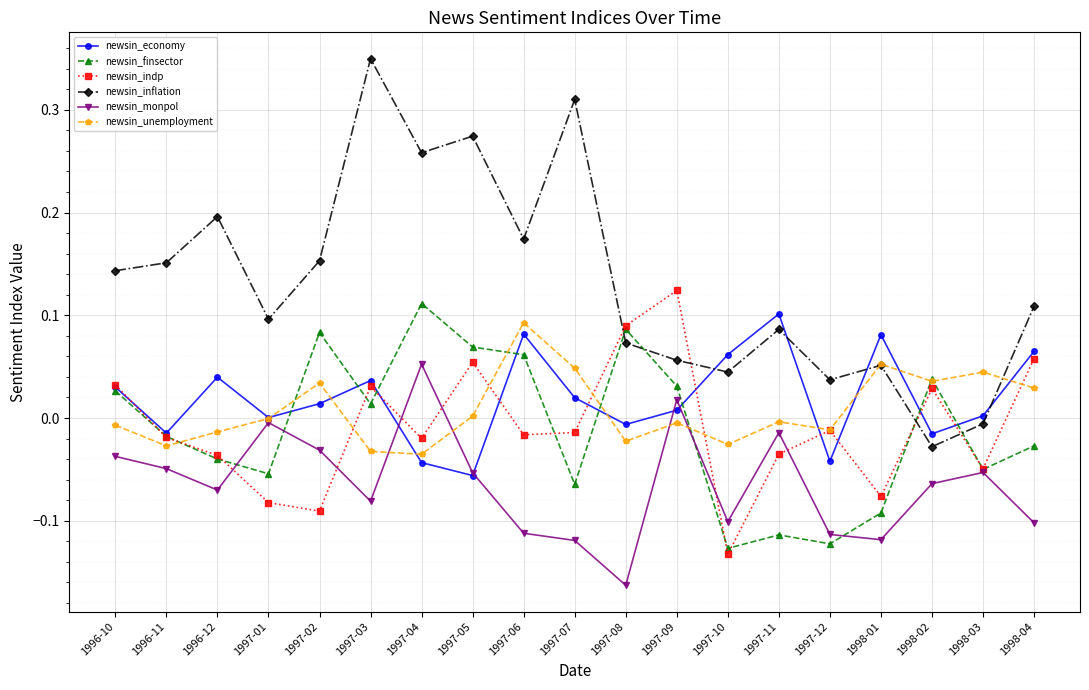

At which category does newsin_unemployment reach its first local peak?

1997-02